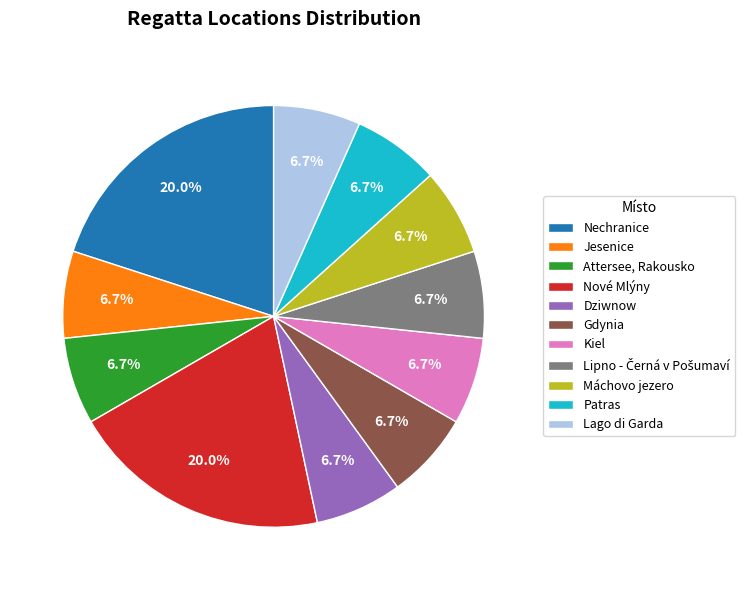

What is the ratio of the value at Dziwnow to the value at Kiel?

1.0